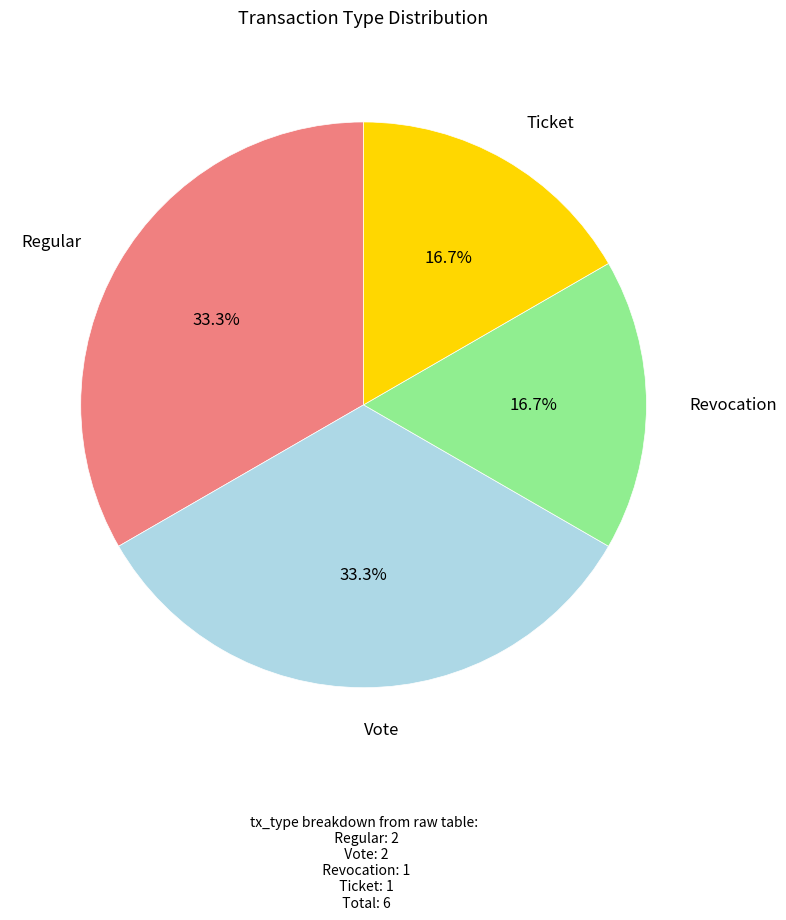

Is there any slice that represents more than half of the pie?

No